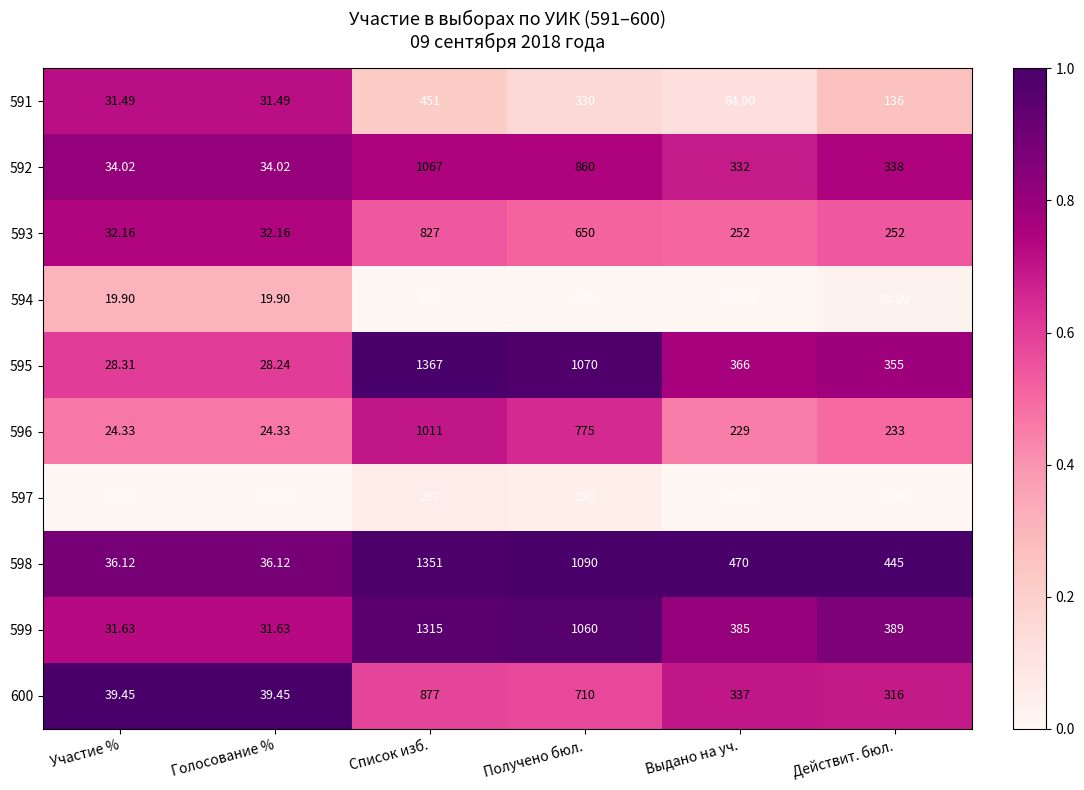

Which series changed the most between Участие % and Список изб.?

595